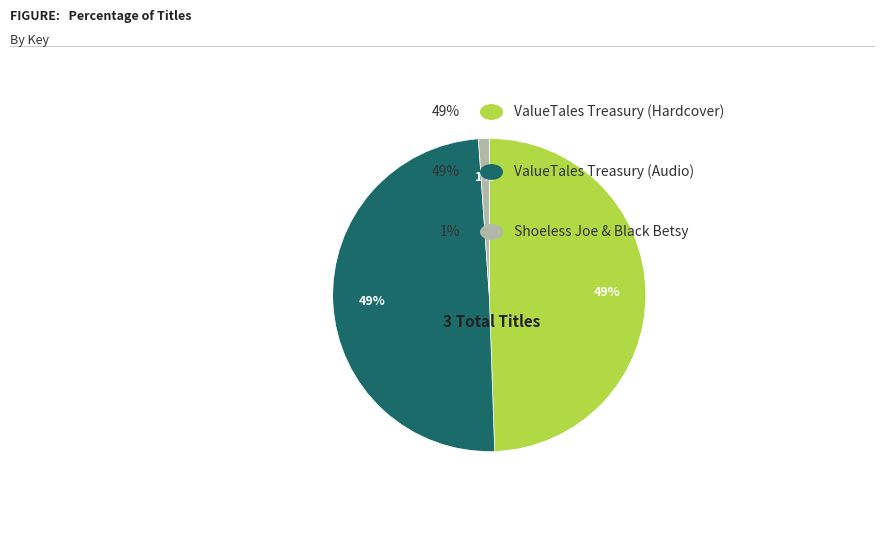

Is there any slice that represents more than half of the pie?

No